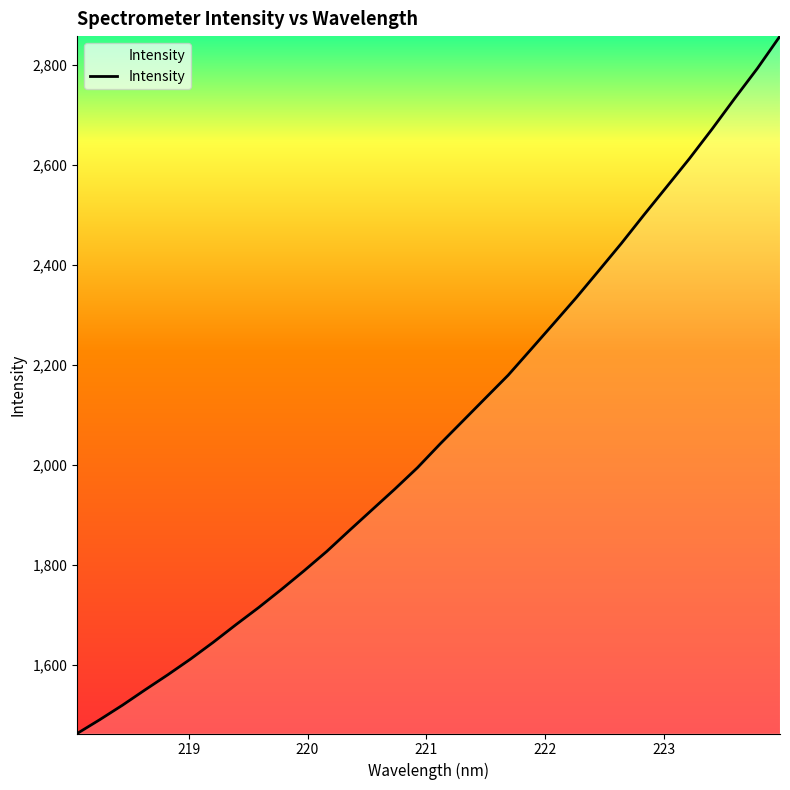

What is the difference between the maximum and minimum values?

1394.1